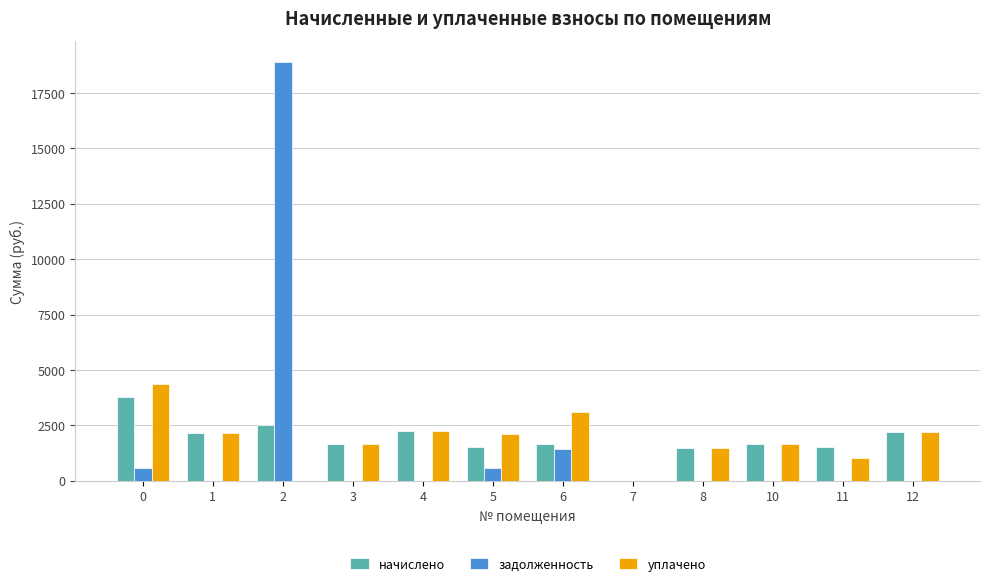

What is the sum of all задолженность values?

21467.3